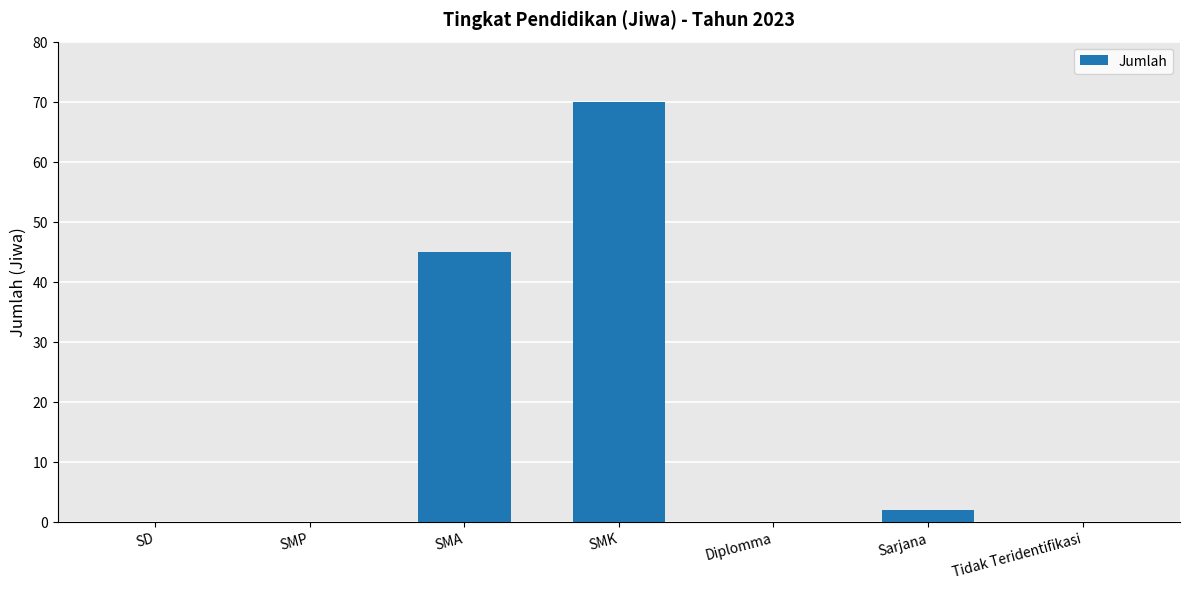

The value at SMP is -49. True or false?

False